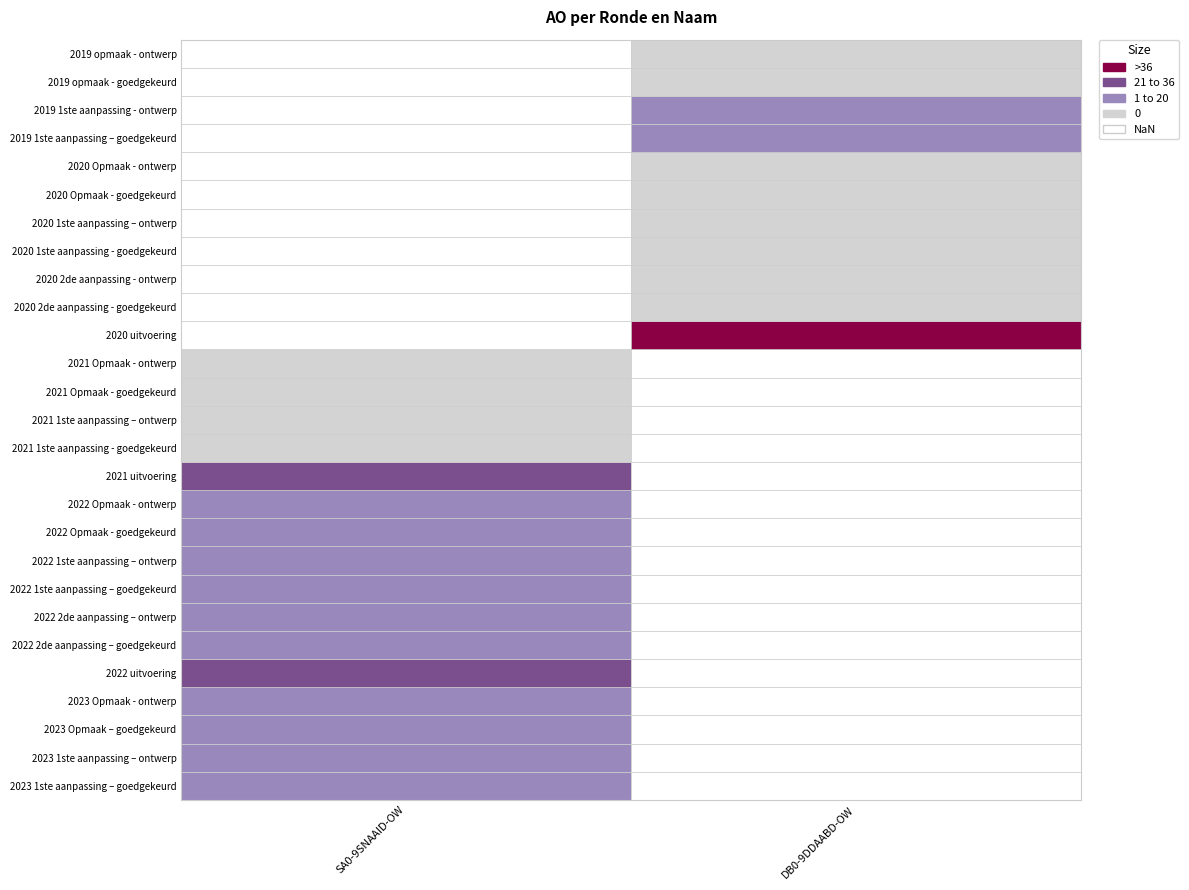

The SA0-9SNAAID-OW series shows 33 at 2022 2de aanpassing – goedgekeurd. True or false?

False